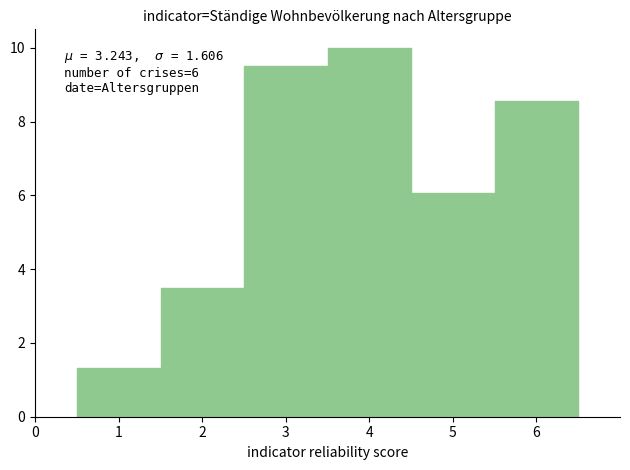

Which range on the x-axis has the tallest bar?

3.5 to 4.5